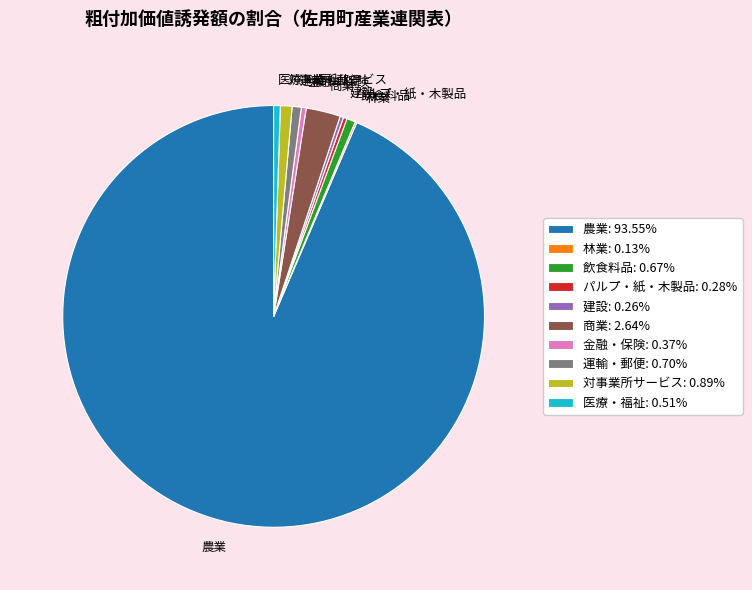

What is the largest slice in the pie chart?

農業